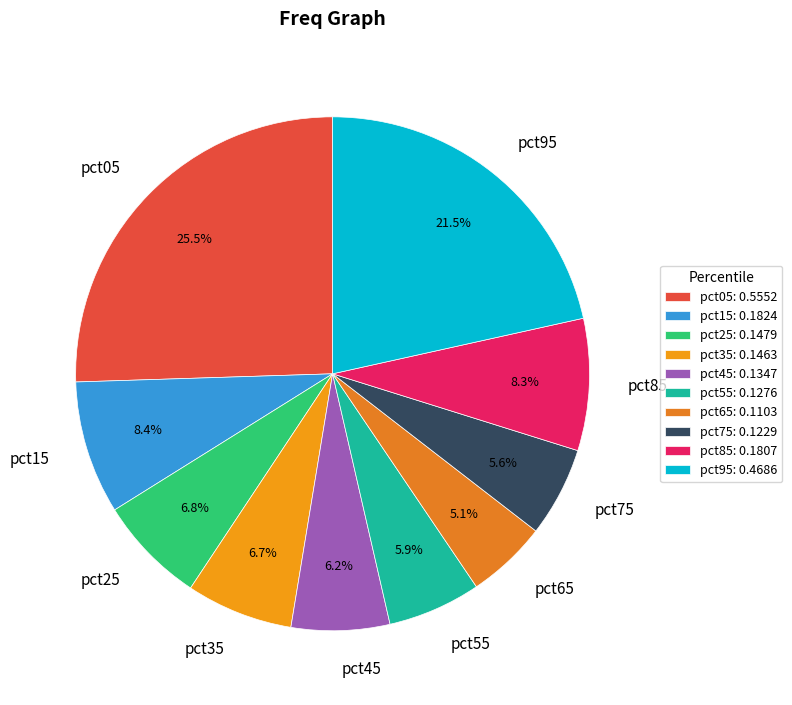

Do pct05 and pct65 together represent more than half of the pie?

No